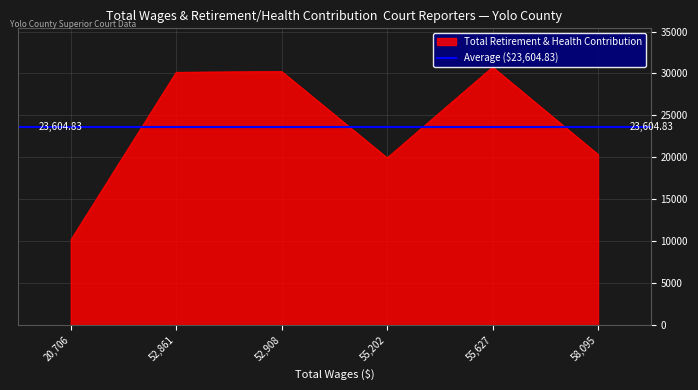

What is the difference between the second highest and minimum values?

20068